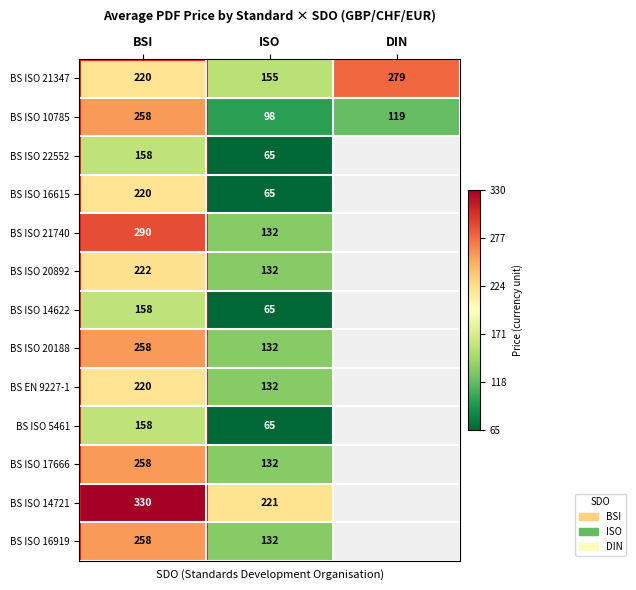

What is the total value across all series at BSI?

3008